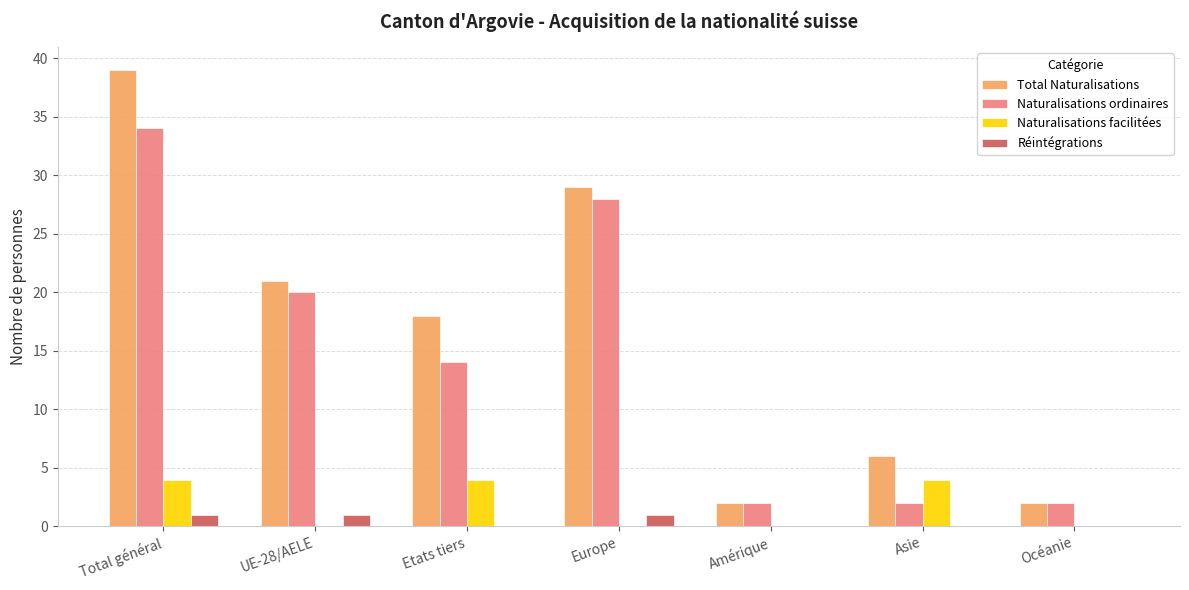

Reading right to left, what are all the values shown in this chart?

Total Naturalisations: 2	6	2	29	18	21	39
Naturalisations ordinaires: 2	2	2	28	14	20	34
Naturalisations facilitées: 0	4	0	0	4	0	4
Réintégrations: 0	0	0	1	0	1	1